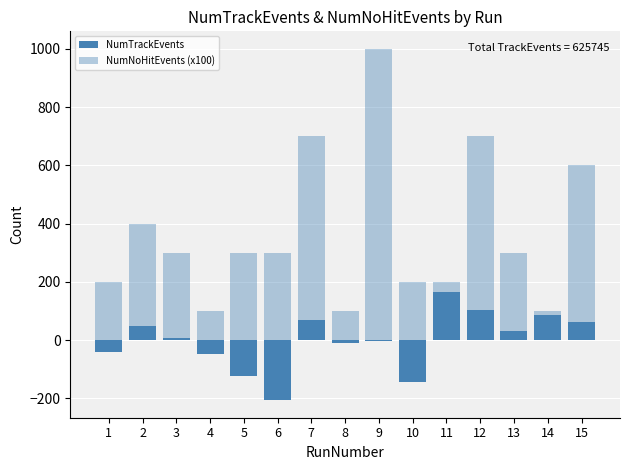

List the labels in order of NumTrackEvents value, largest first.

11, 12, 14, 7, 15, 2, 13, 3, 9, 8, 1, 4, 5, 10, 6